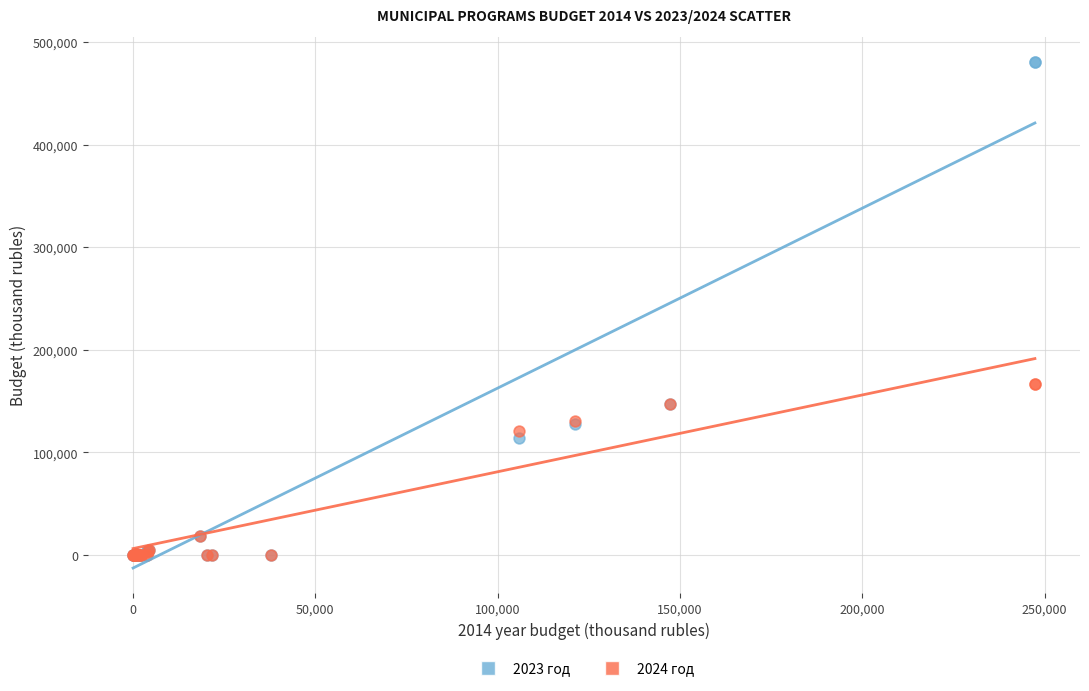

What are all the series names shown in the legend?

2023 год, 2024 год